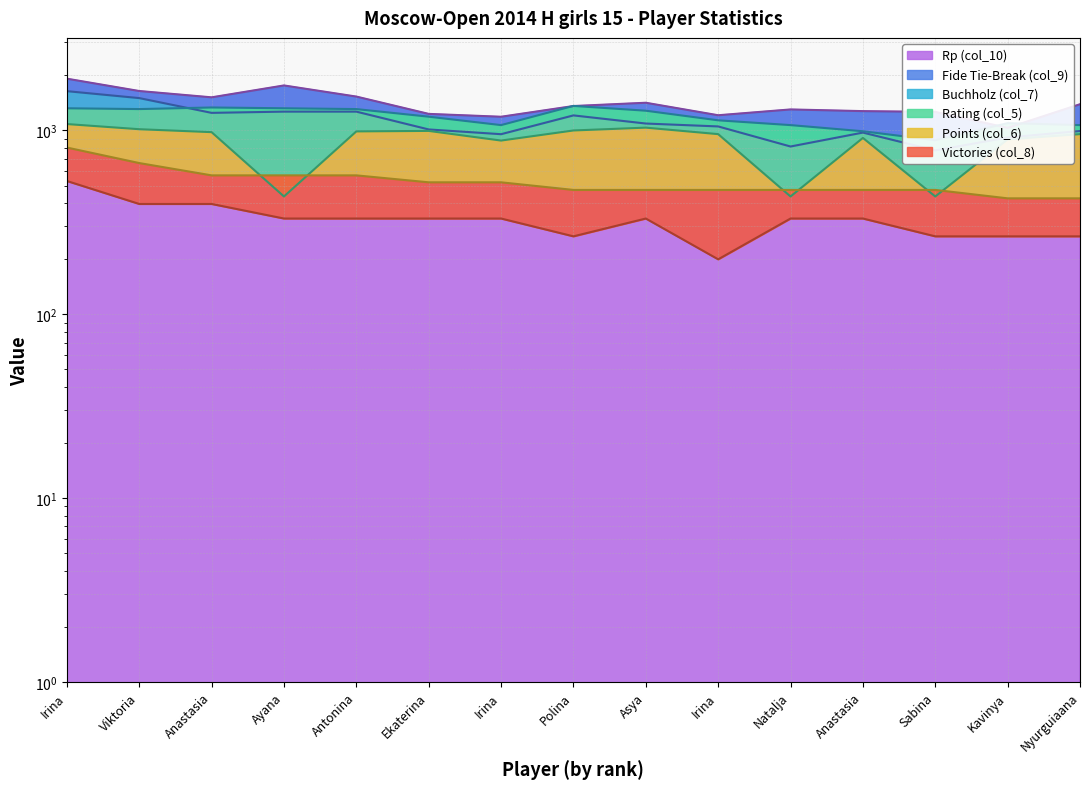

List the series in order of their peak value, highest first.

Rp (col_10), Fide Tie-Break (col_9), Buchholz (col_7), Rating (col_5), Points (col_6), Victories (col_8)